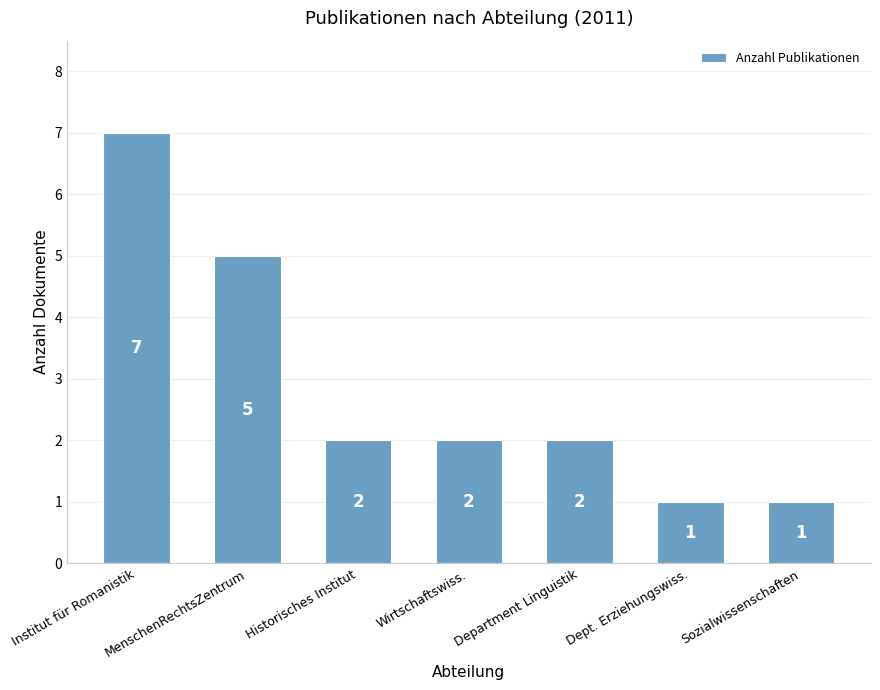

How many values are below 2?

2